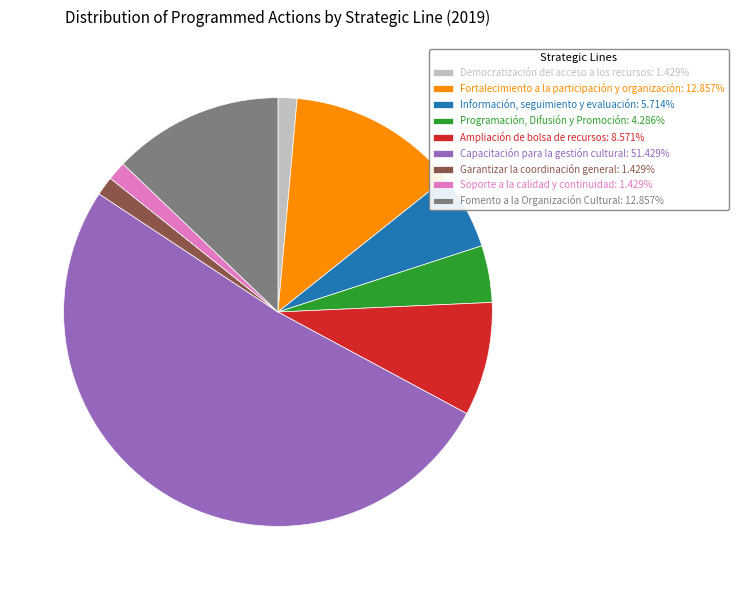

Does Capacitación para la gestión cultural account for over 50% of the chart?

Yes